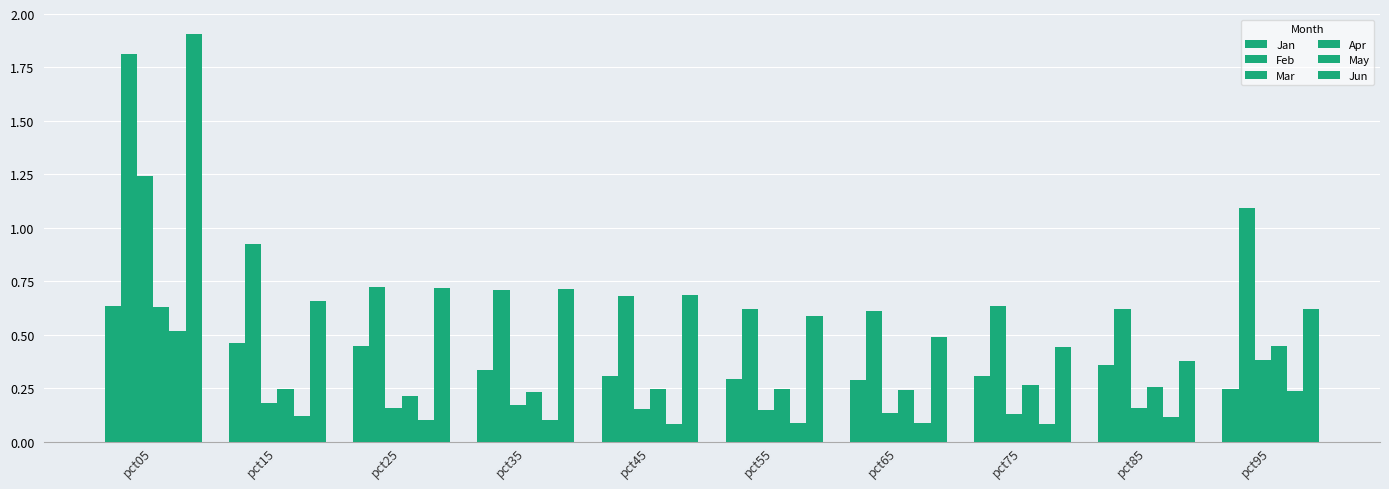

True or false: Jun has a value of 0.7 at pct25.

True